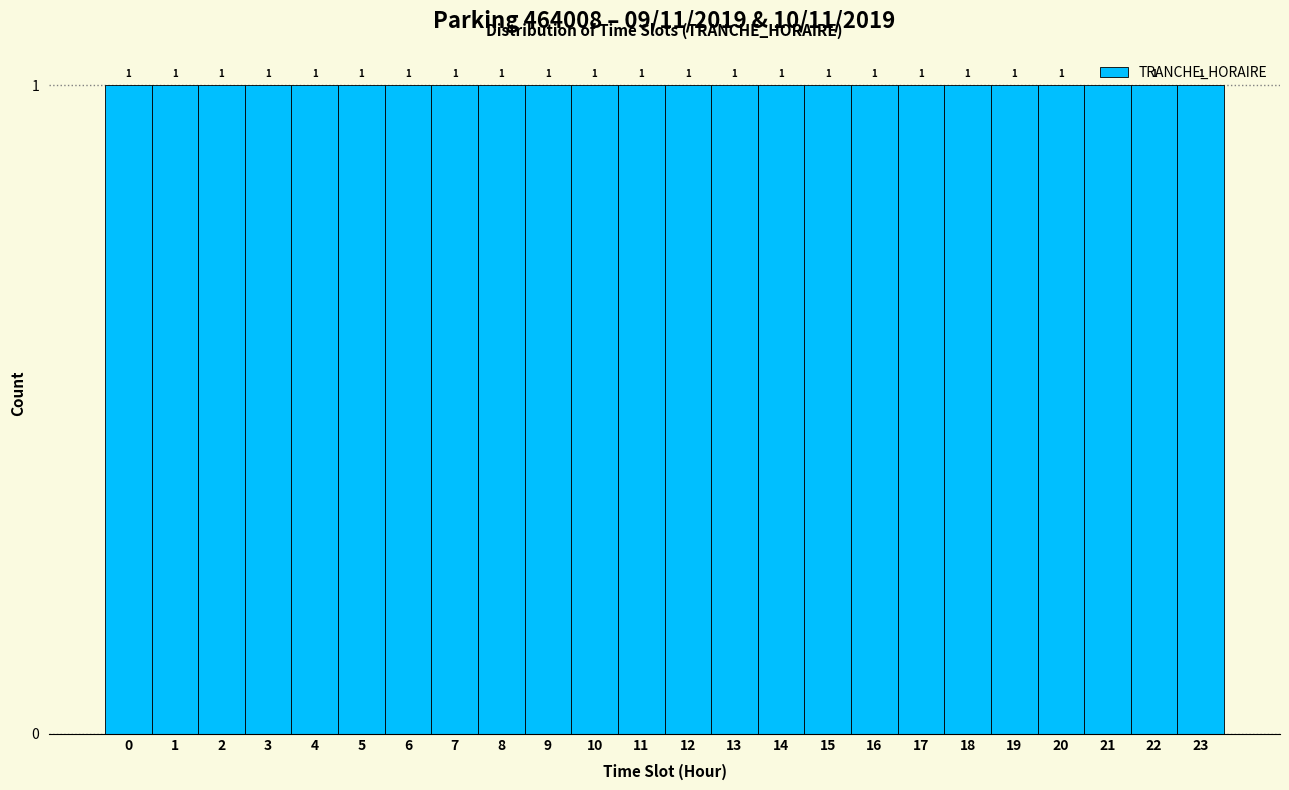

How tall is the bar that spans 20.5 to 21.5 on the x-axis?

1